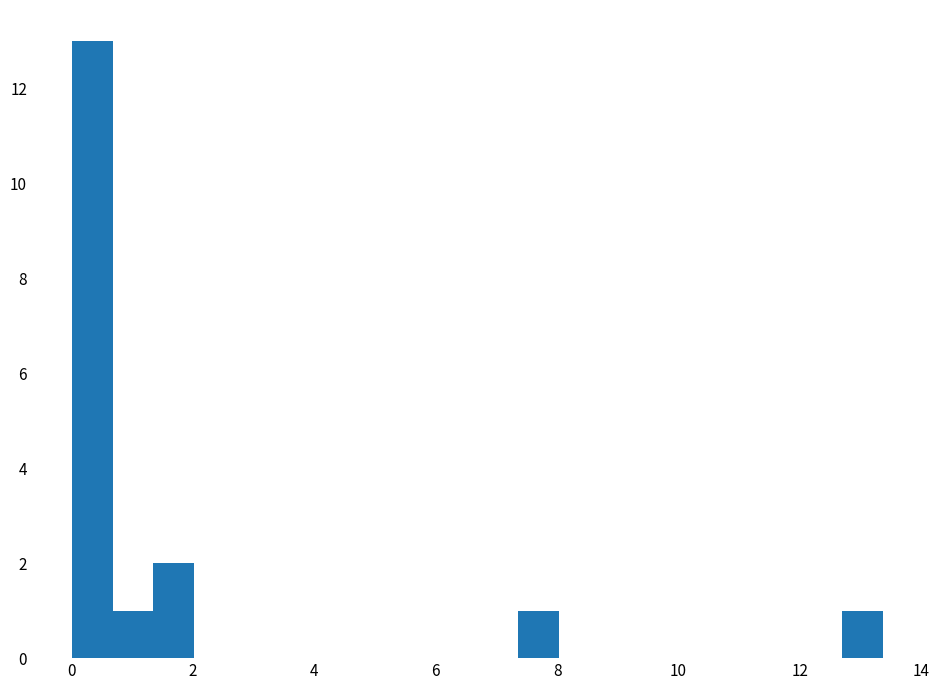

Around what value on the x-axis is the tallest bar? Give the approximate position of its centre, as read against the axis.

0.4